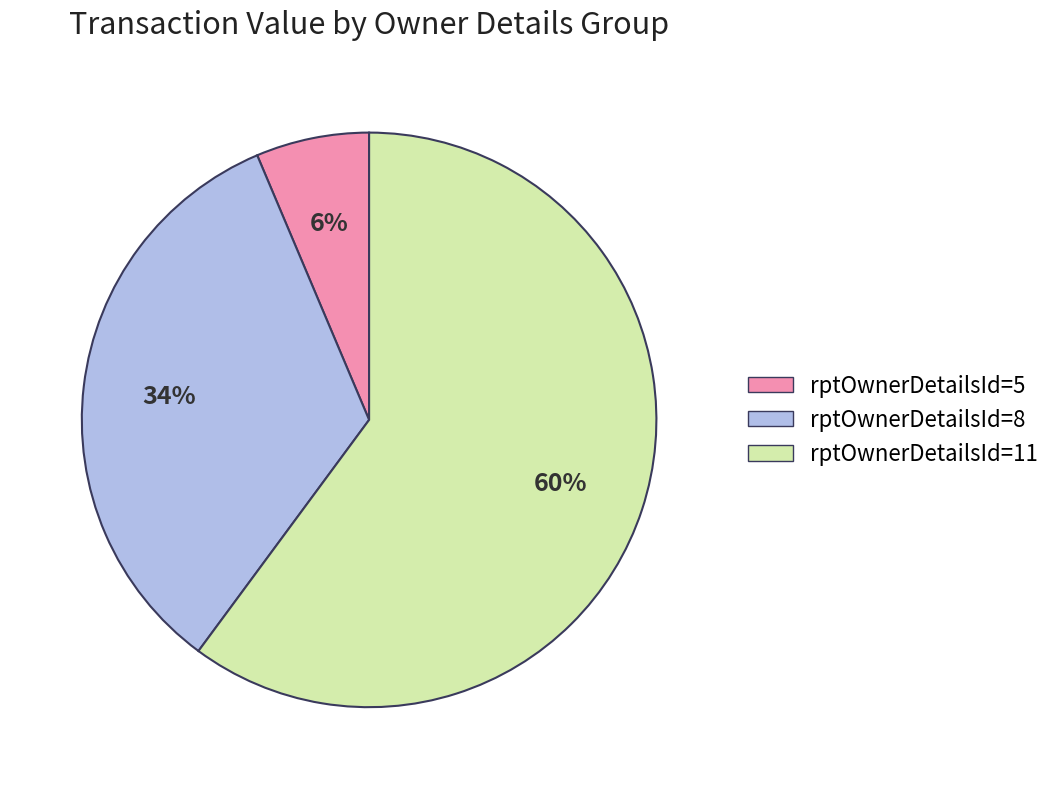

Is there a majority slice in this chart?

Yes